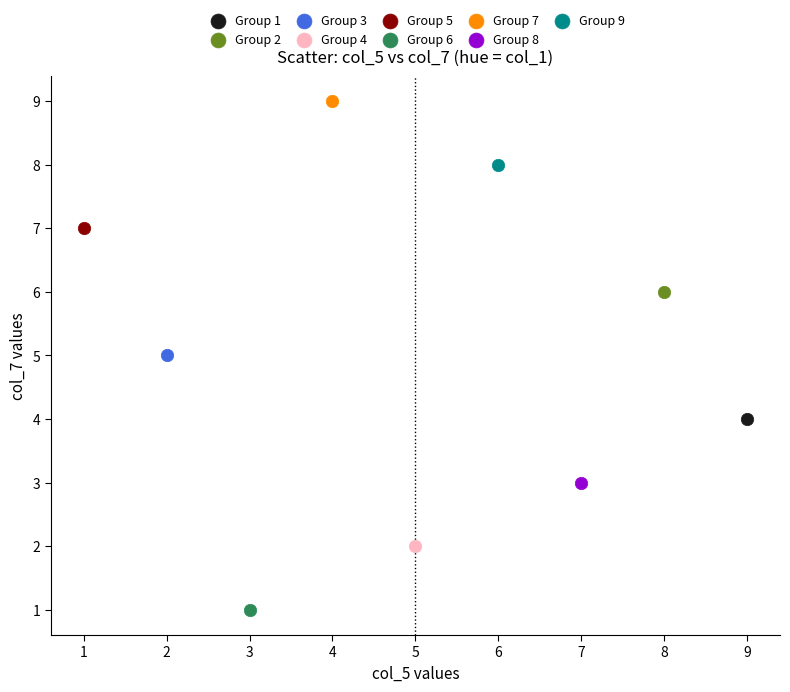

What are all the series names shown in the legend?

Group 1, Group 2, Group 3, Group 4, Group 5, Group 6, Group 7, Group 8, Group 9